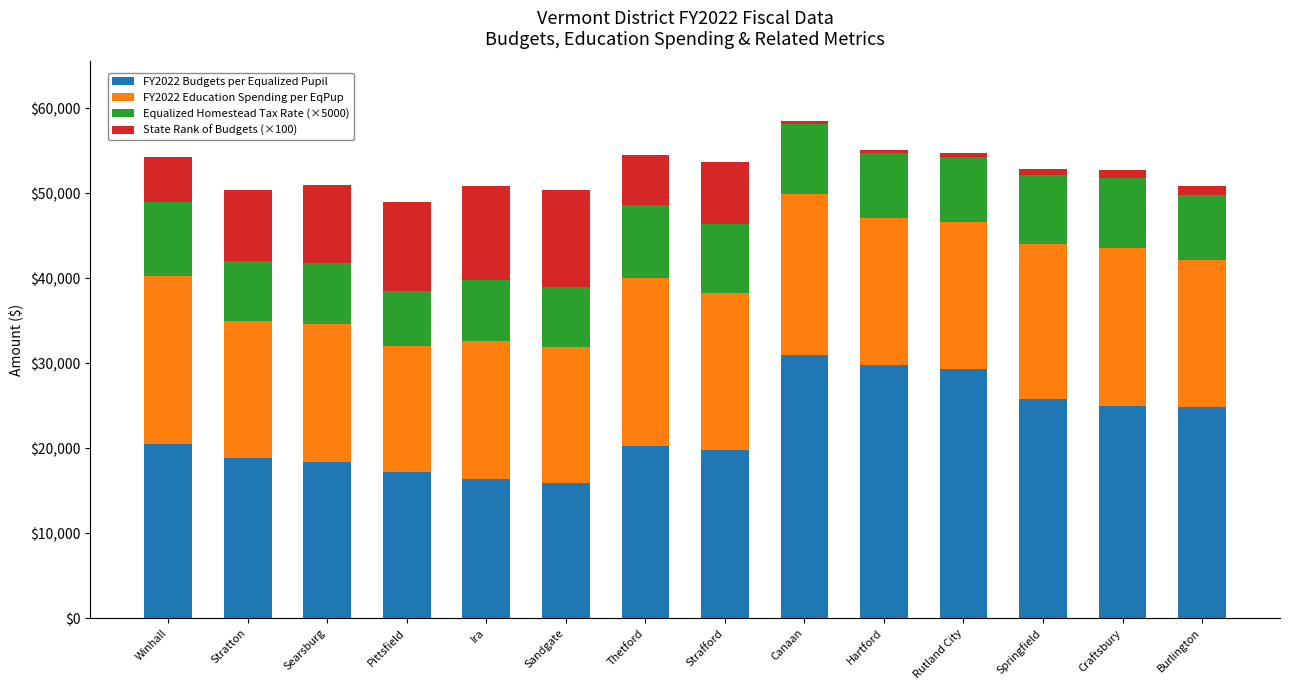

How many bars are there in total?

14